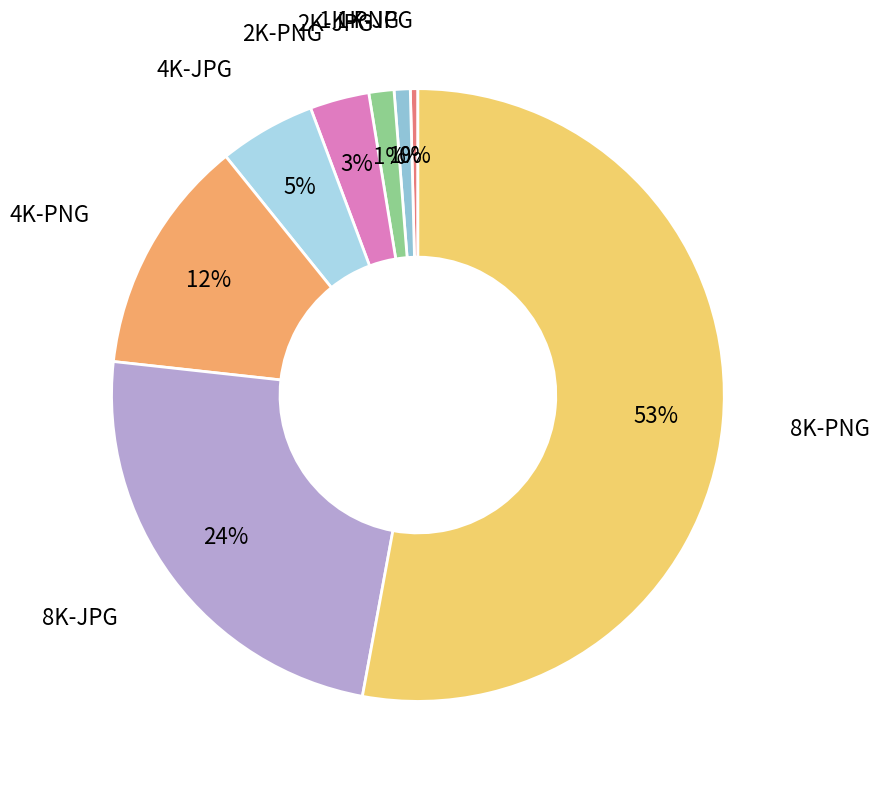

How many slices are in this pie chart?

8